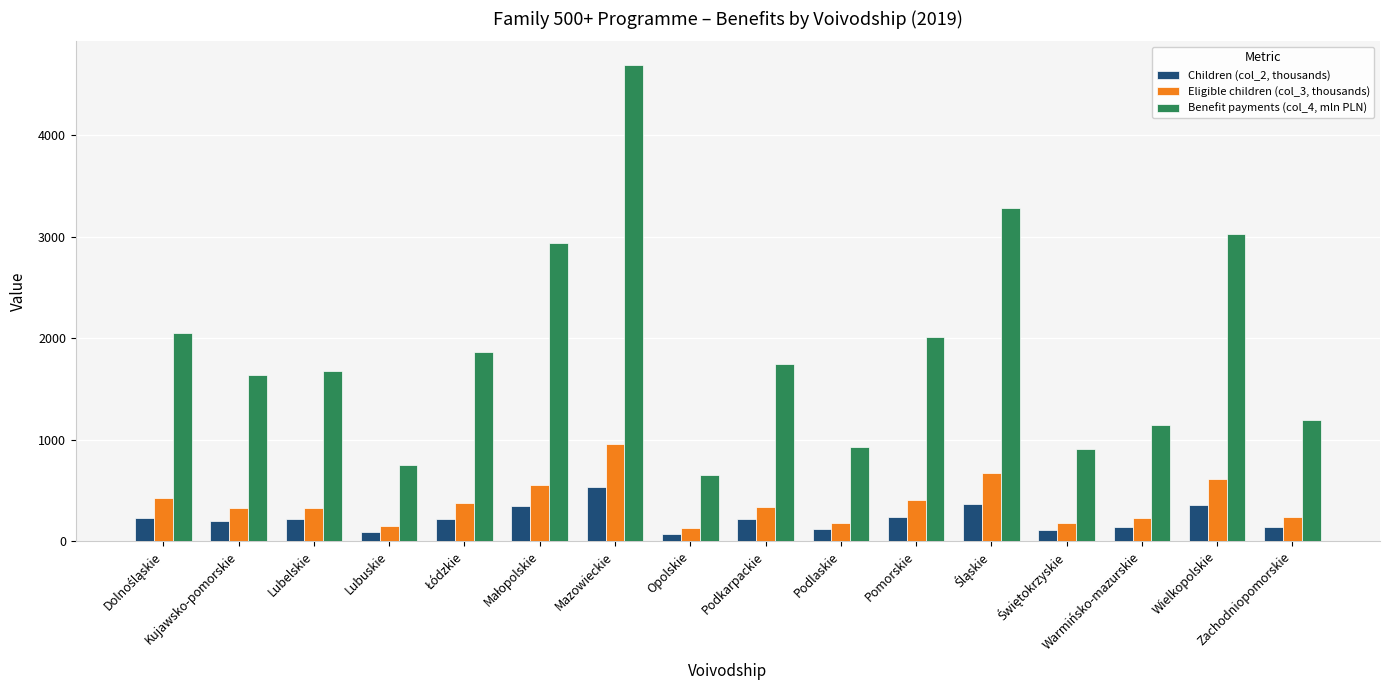

What is the difference between the maximum and second lowest values in the Eligible children (col_3, thousands) series?

806.7